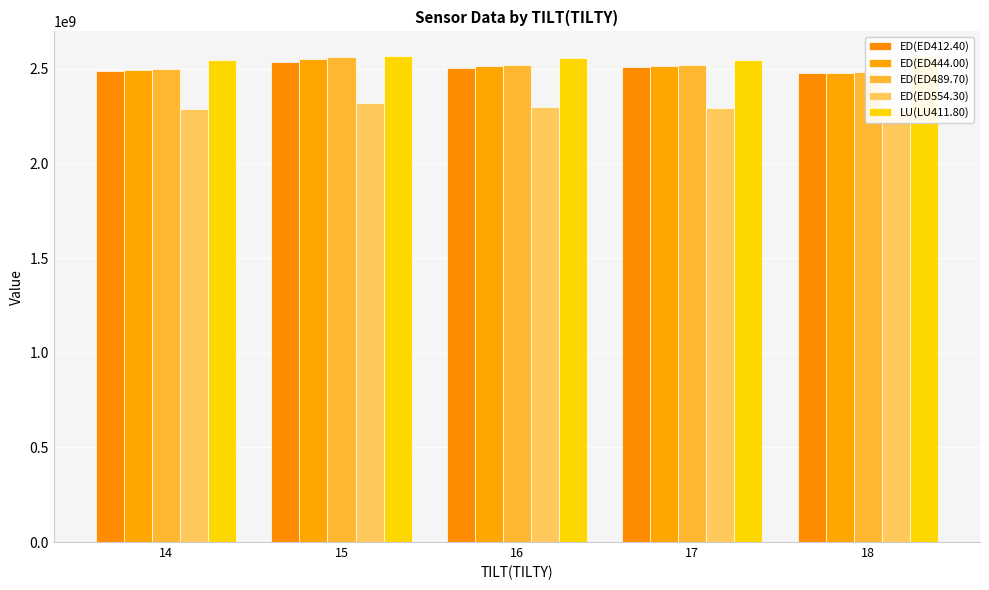

What value does the ED(ED554.30) series have at 18, to the nearest 10?

2281086590